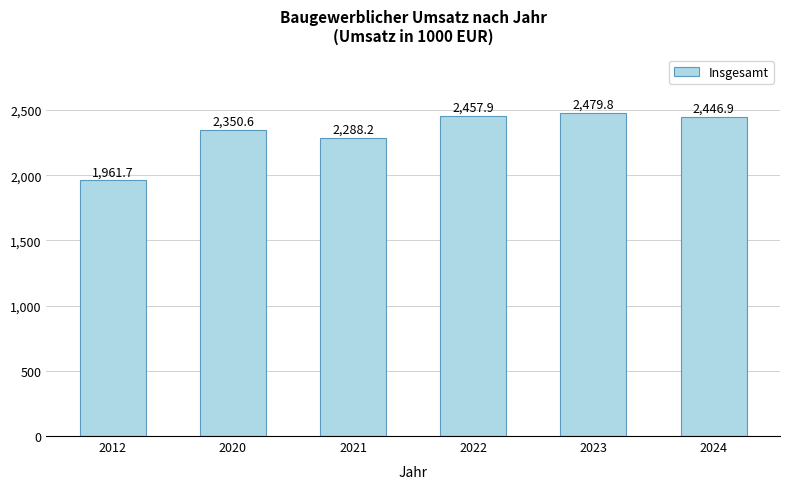

What is the value of the 6th bar from the left?

2446.9